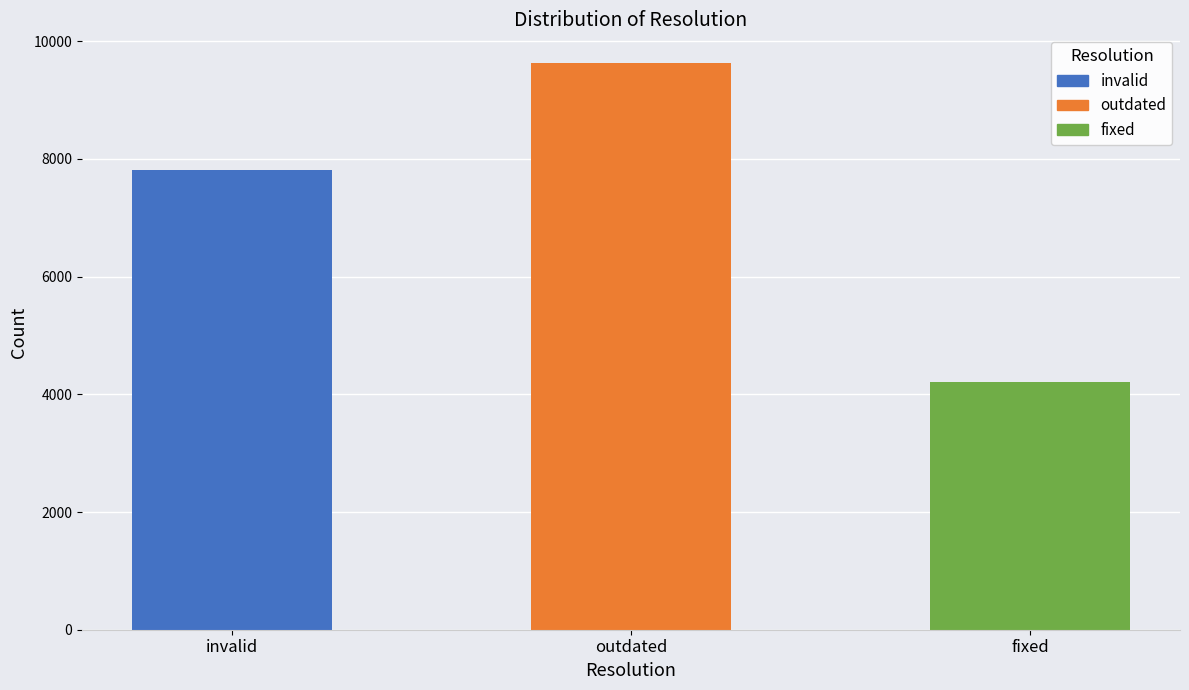

Reading left to right, list all the values displayed in this chart.

7818	9634	4206